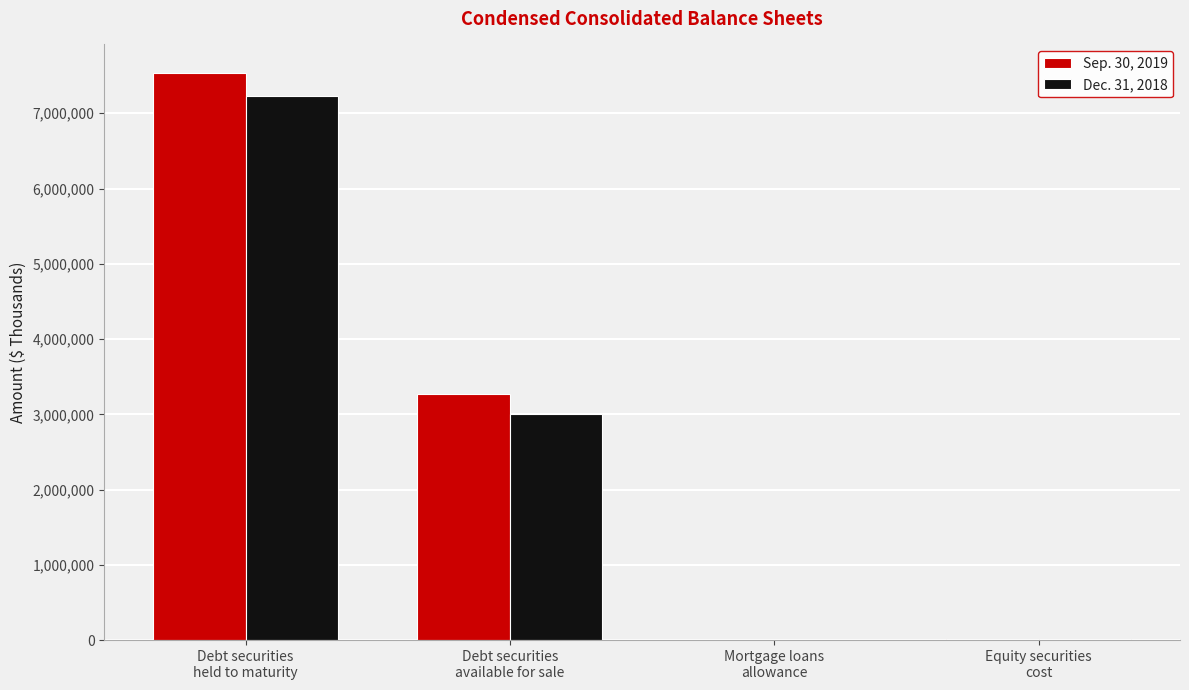

What is the sum of the Sep. 30, 2019 values at Debt securities
held to maturity and Equity securities
cost?

7551785